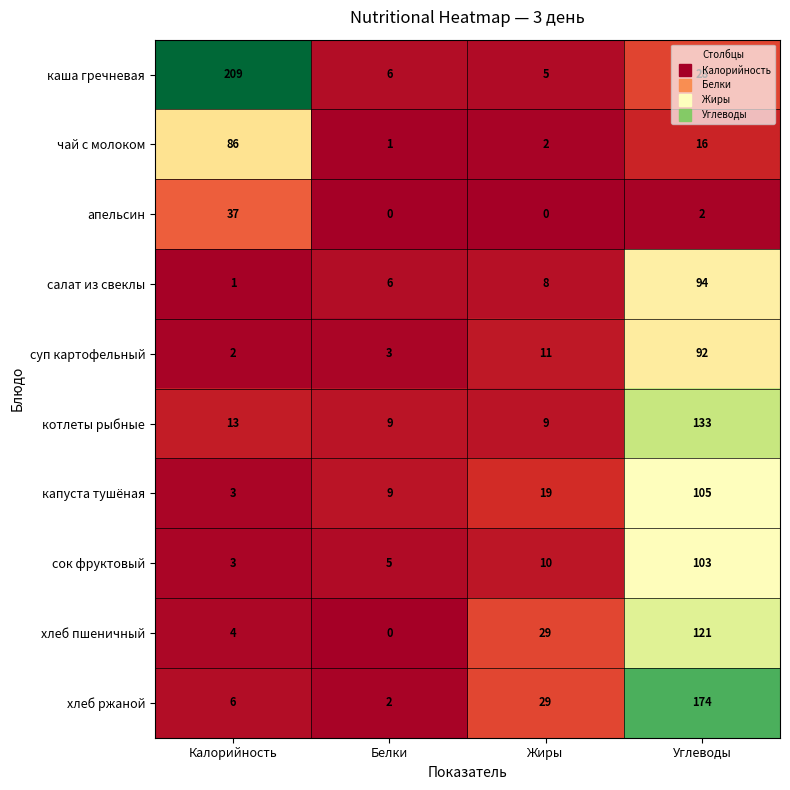

What is the highest value of the апельсин series?

37